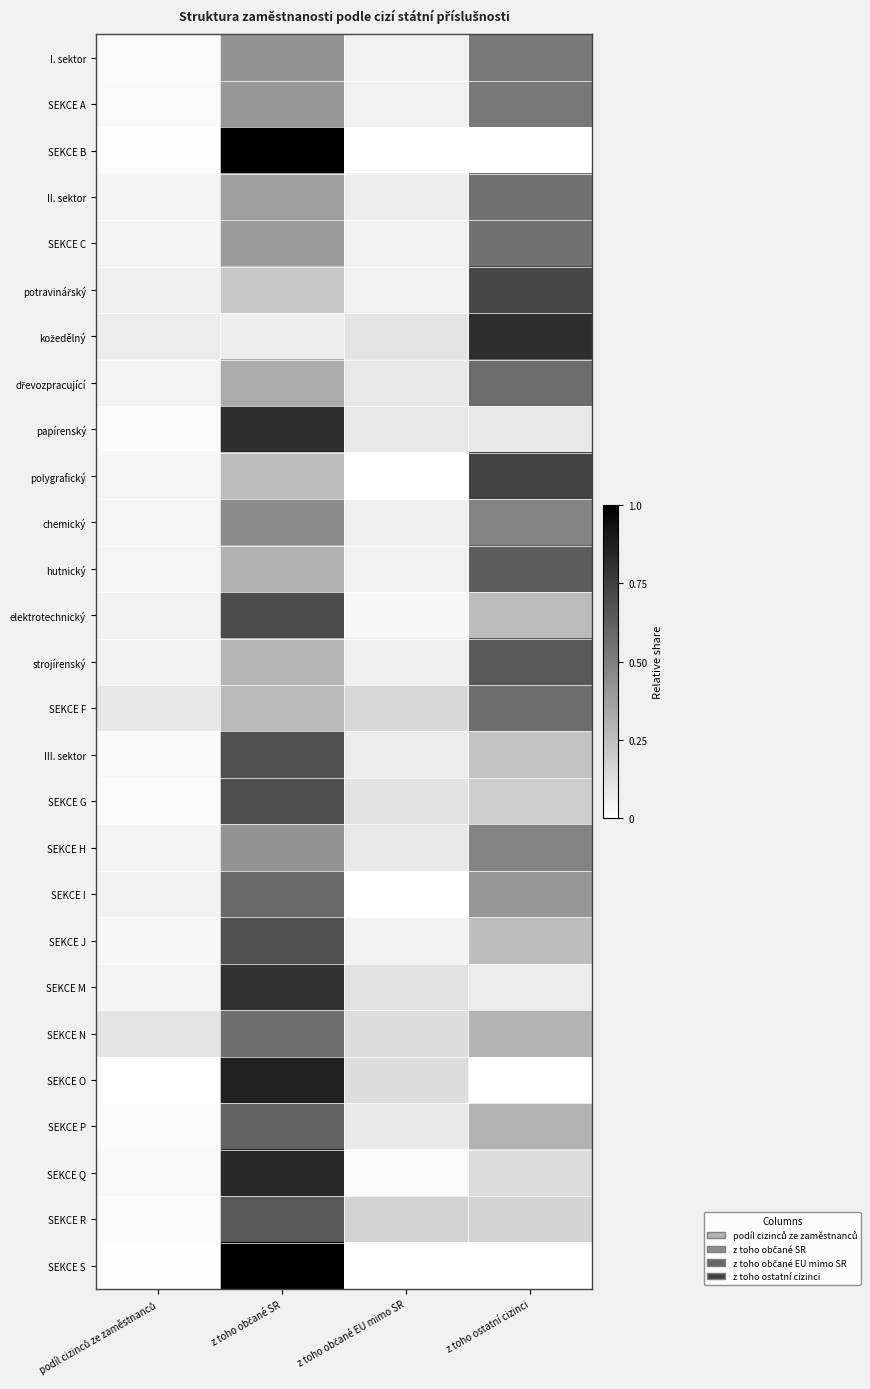

Between podíl cizinců ze zaměstnanců and z toho občané EU mimo SR, which series saw the biggest shift?

SEKCE R